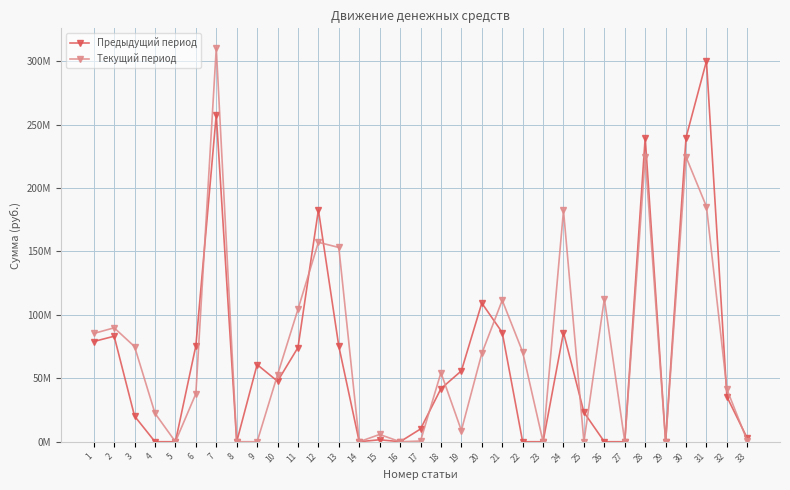

What are all the series names shown in the legend?

Предыдущий период, Текущий период